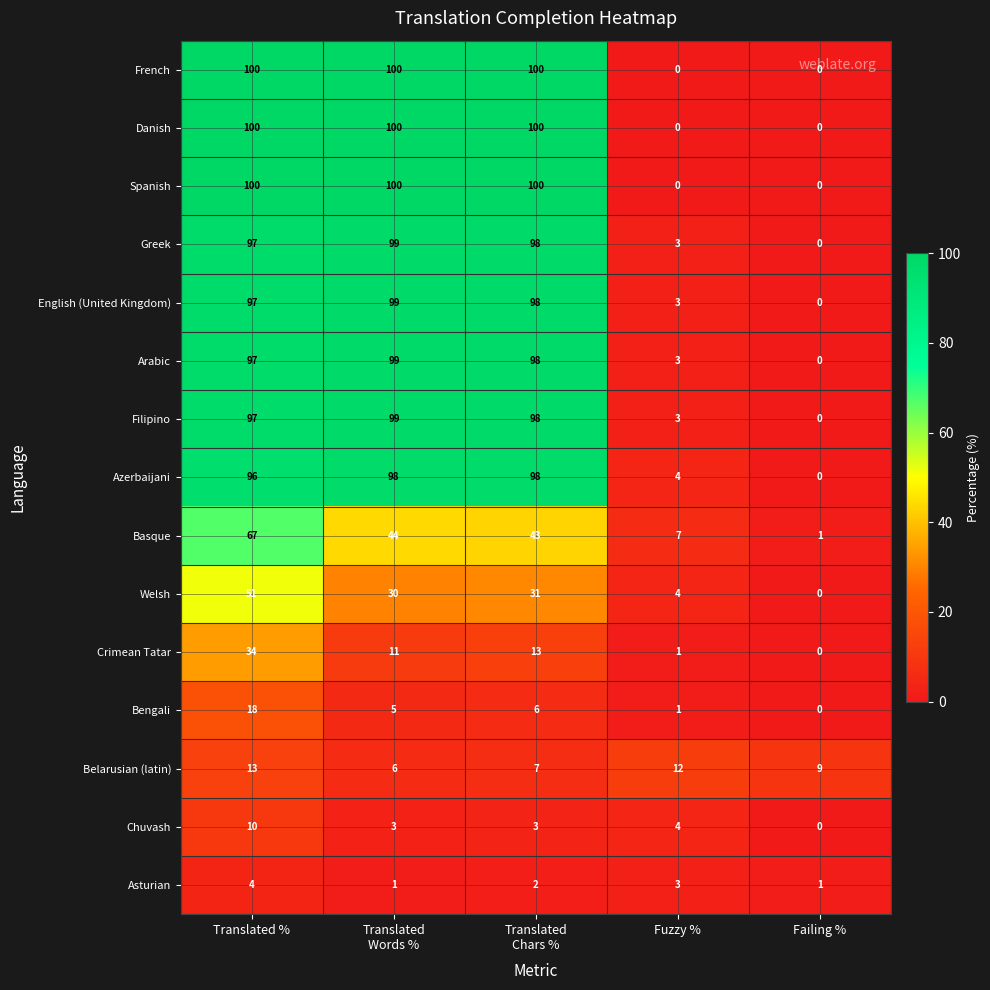

At which label does Basque reach its minimum?

Failing %